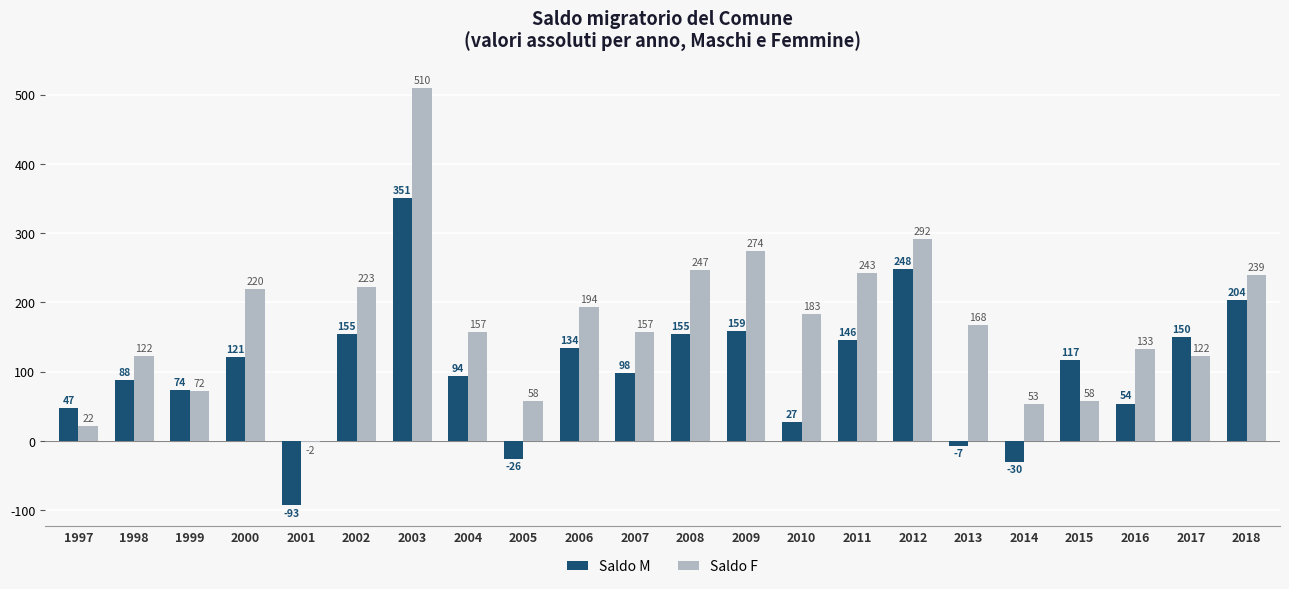

At how many categories does at least one series exceed 361?

1